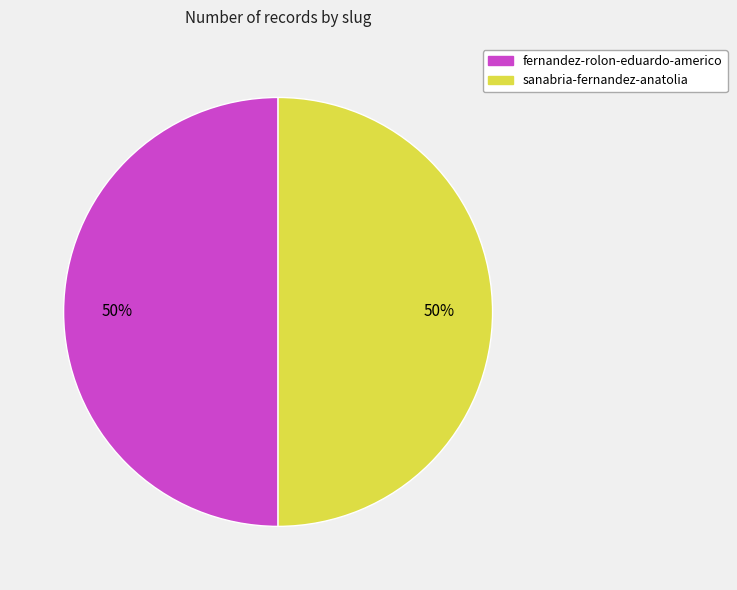

True or false: sanabria-fernandez-anatolia accounts for 64% of the total.

False